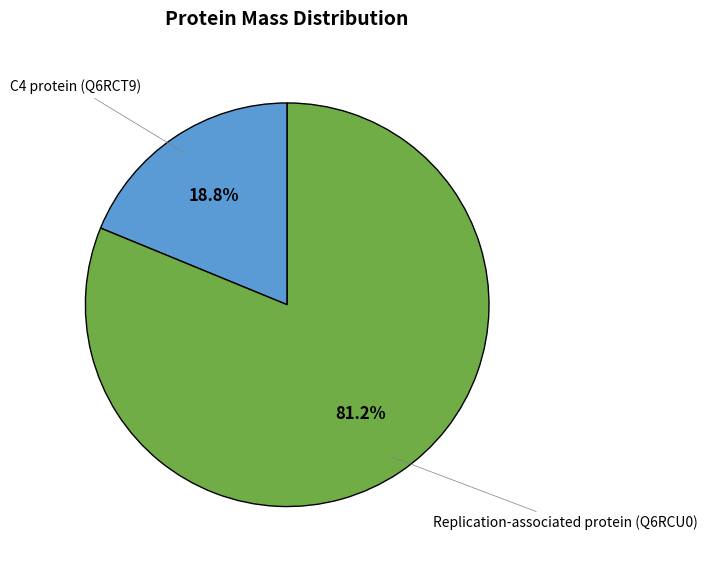

Is there a majority slice in this chart?

Yes